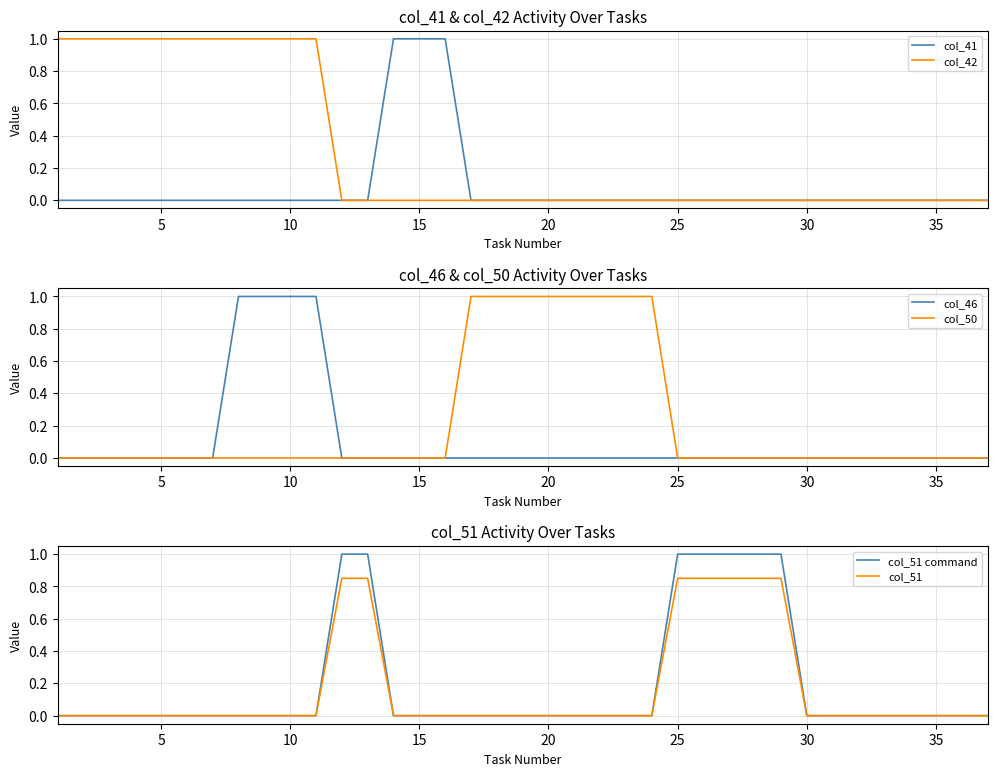

True or false: col_42 has a value of 0 at 10.

False